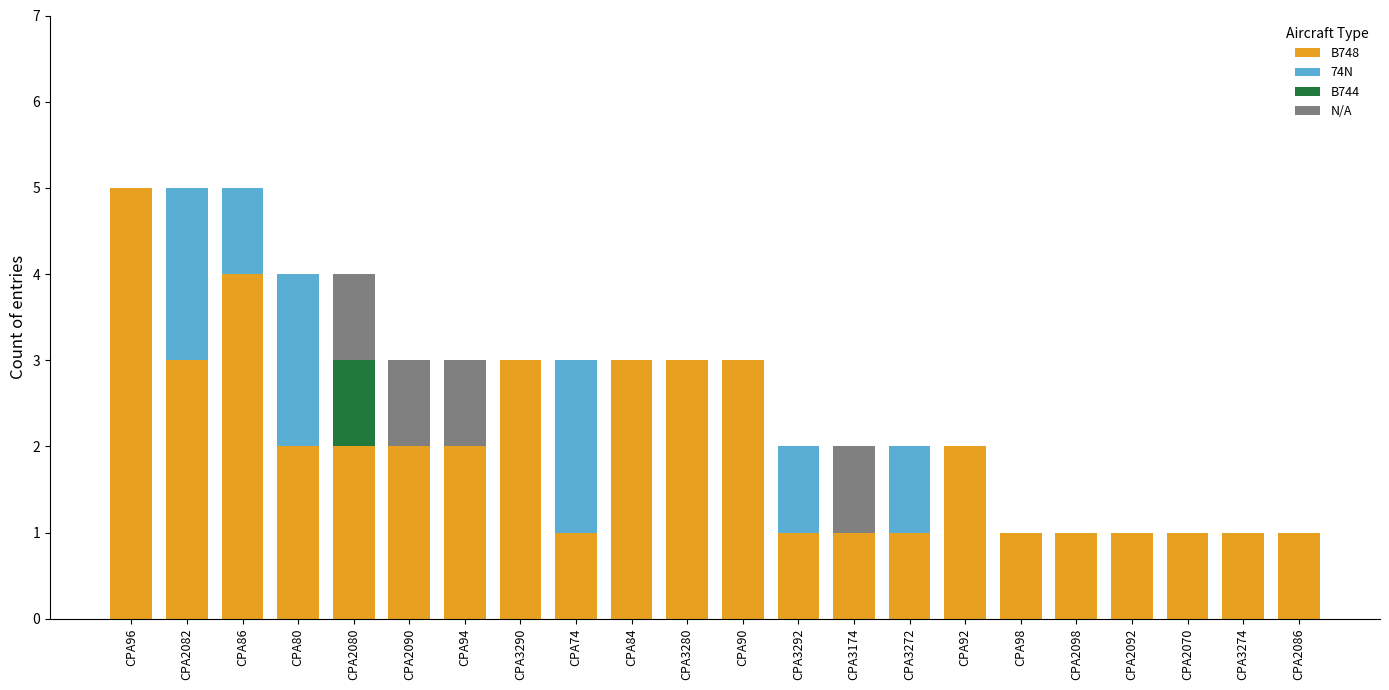

What is the total value across all series at CPA3290?

3